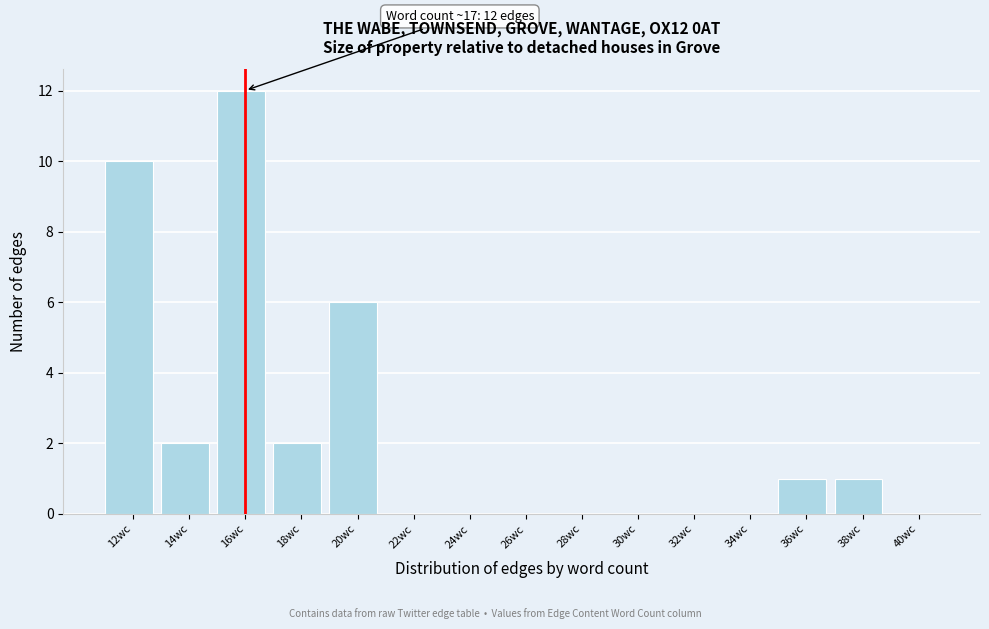

Reading right to left, what are all the values shown in this chart?

40wc=0	38wc=1	36wc=1	34wc=0	32wc=0	30wc=0	28wc=0	26wc=0	24wc=0	22wc=0	20wc=6	18wc=2	16wc=12	14wc=2	12wc=10